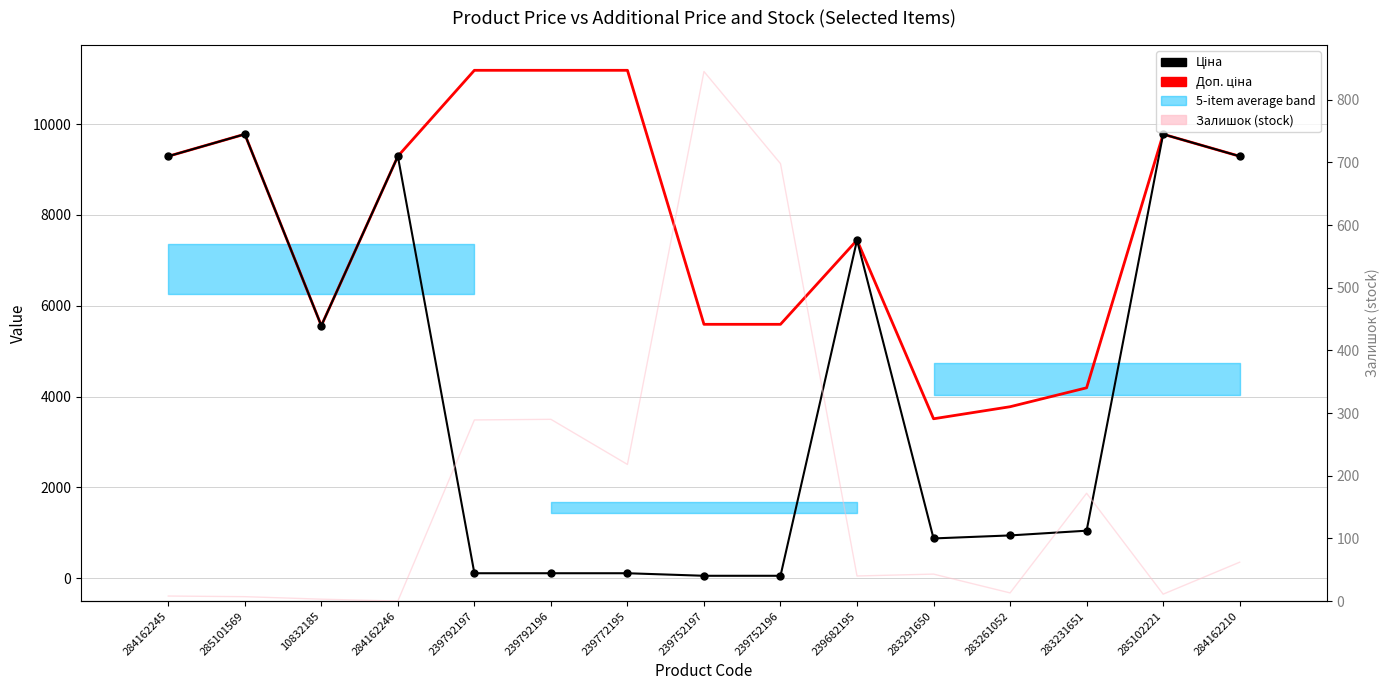

How many positive values does the Залишок (stock) series have?

14